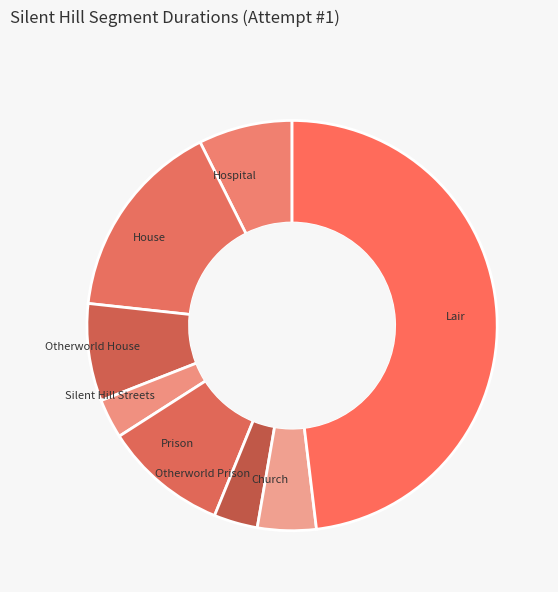

Is it true that Hospital is 14% of the pie?

False